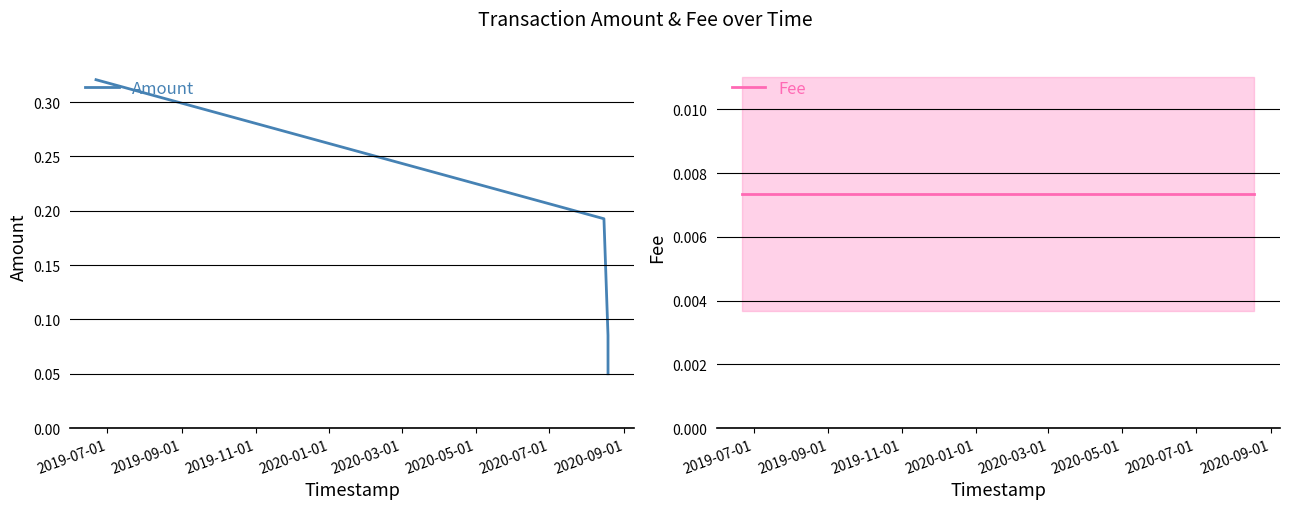

What are all the series names shown in the legend?

Amount, Fee